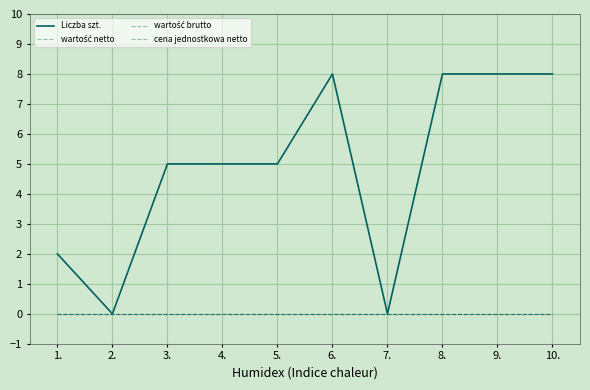

Is this an area chart (filled region under the line)?

No